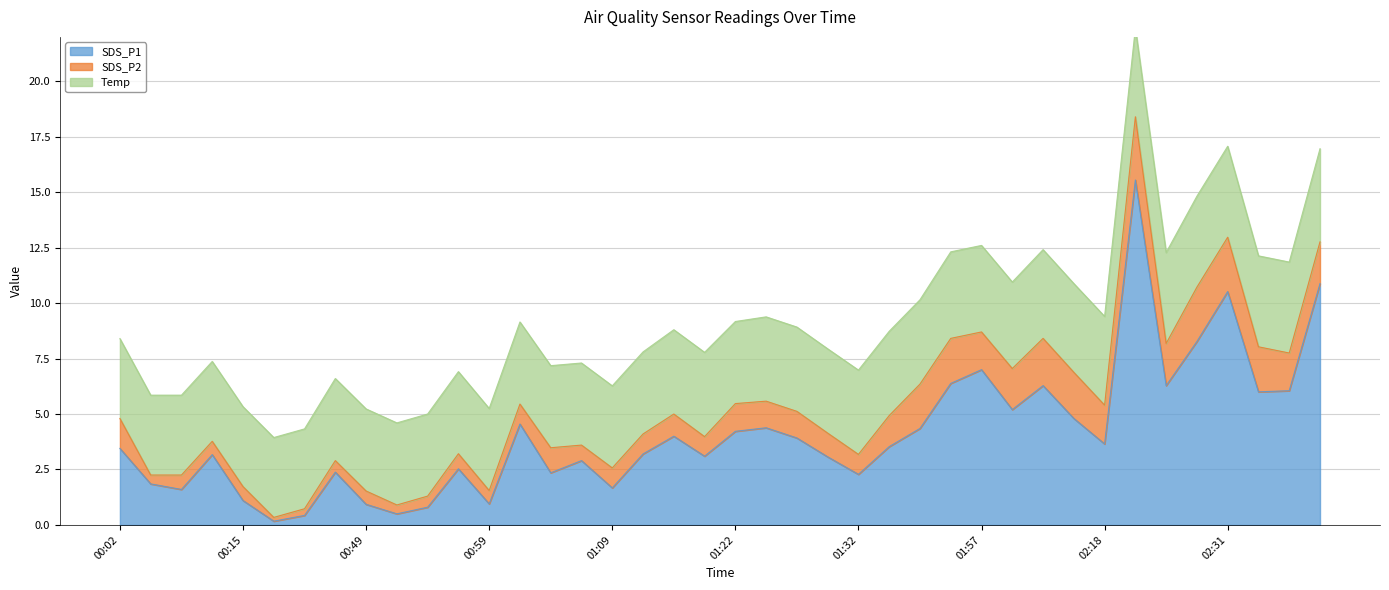

Reading right to left, list all the values displayed in this chart.

SDS_P1: 10.9	6.0	6.0	10.5	8.3	6.3	15.6	3.6	4.8	6.3	5.2	7.0	6.4	4.3	3.5	2.3	3.1	3.9	4.4	4.2	3.1	4.0	3.2	1.7	2.9	2.4	4.5	0.9	2.5	0.8	0.5	0.9	2.4	0.4	0.2	1.1	3.2	1.6	1.9	3.5
SDS_P2: 1.9	1.7	2.0	2.5	2.5	1.9	2.9	1.8	2.1	2.1	1.9	1.7	2.0	2.0	1.4	0.9	1.1	1.2	1.2	1.2	0.9	1.0	0.9	0.9	0.7	1.1	0.9	0.6	0.7	0.5	0.4	0.6	0.5	0.3	0.2	0.6	0.6	0.7	0.4	1.4
Temp: 4.2	4.1	4.1	4.1	4.1	4.1	4.0	4.0	4.0	4.0	3.9	3.9	3.9	3.8	3.8	3.8	3.8	3.8	3.8	3.7	3.8	3.8	3.7	3.7	3.7	3.7	3.7	3.7	3.7	3.7	3.7	3.7	3.7	3.6	3.6	3.6	3.6	3.6	3.6	3.6